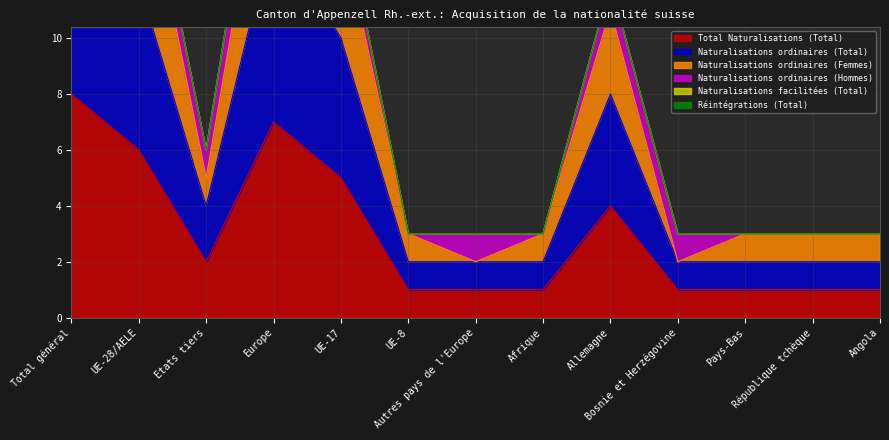

What is the maximum value for Total Naturalisations (Total)?

8